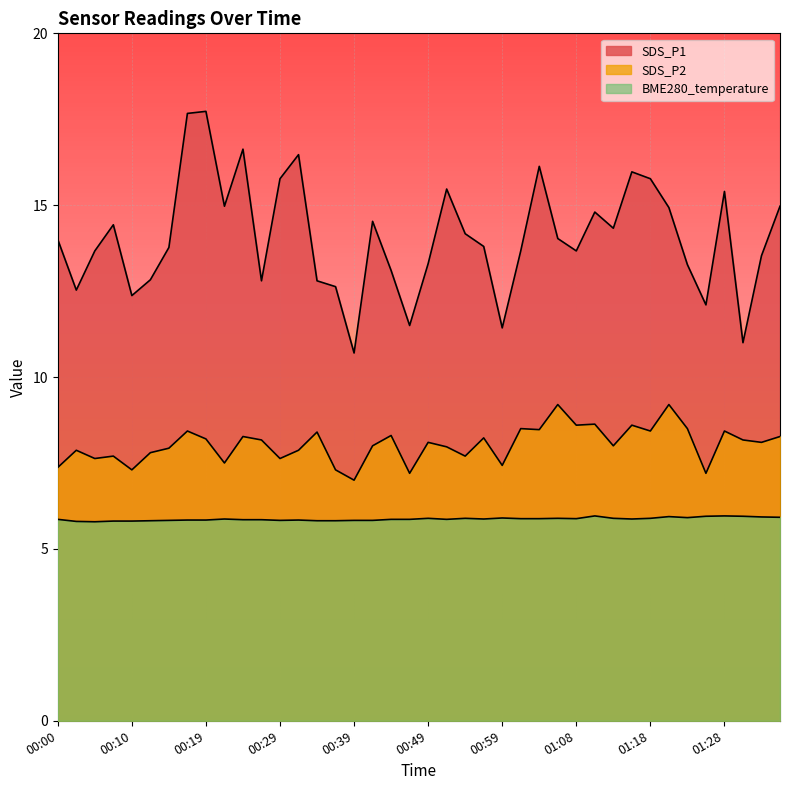

Which series has the largest total across all categories?

SDS_P1